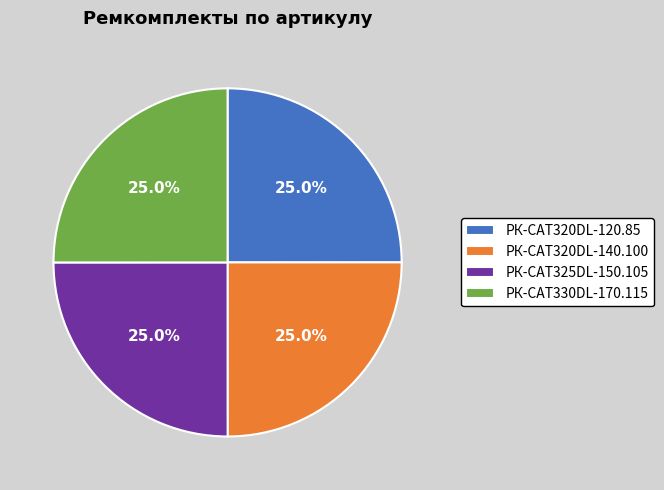

What portion of the pie excludes РК-CAT325DL-150.105?

75.0%